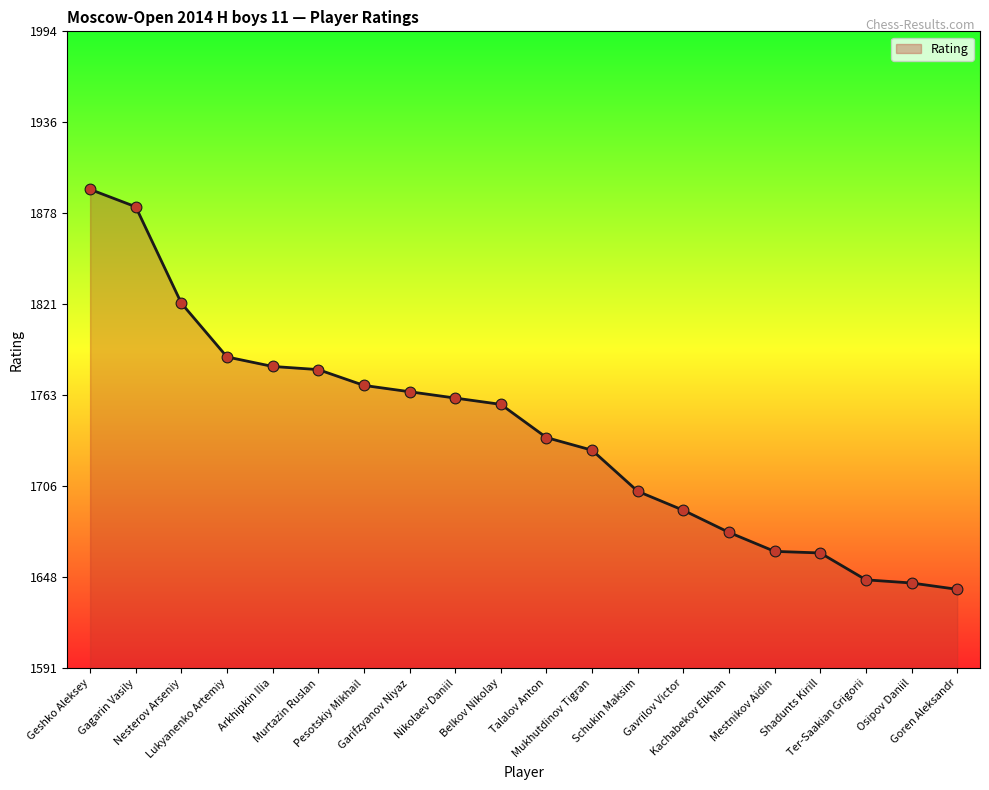

What is the change in value from Murtazin Ruslan to Belkov Nikolay?

-22